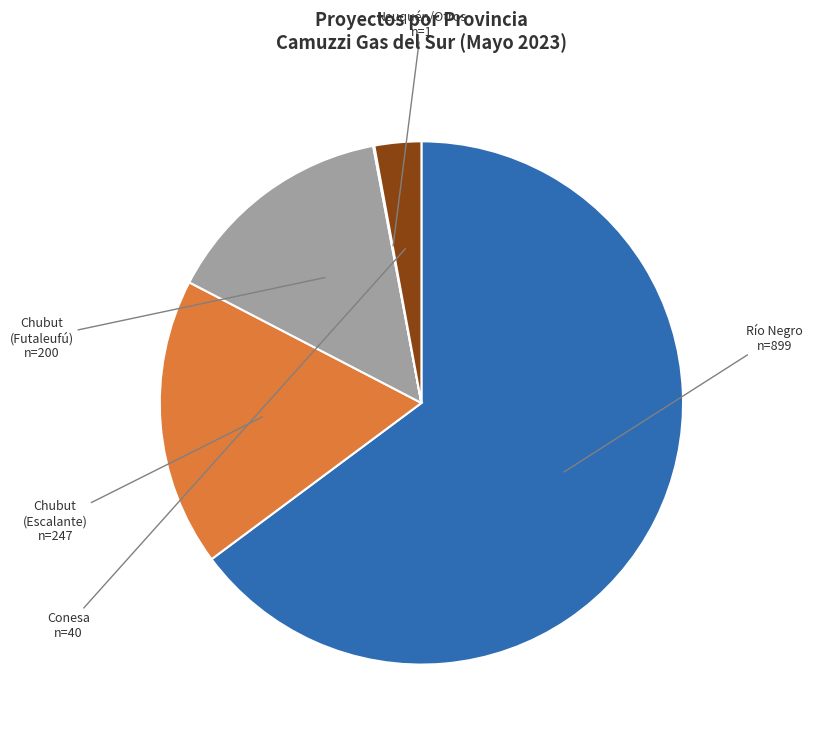

What is the ratio of the value at Río Negro to the value at Conesa?

22.5